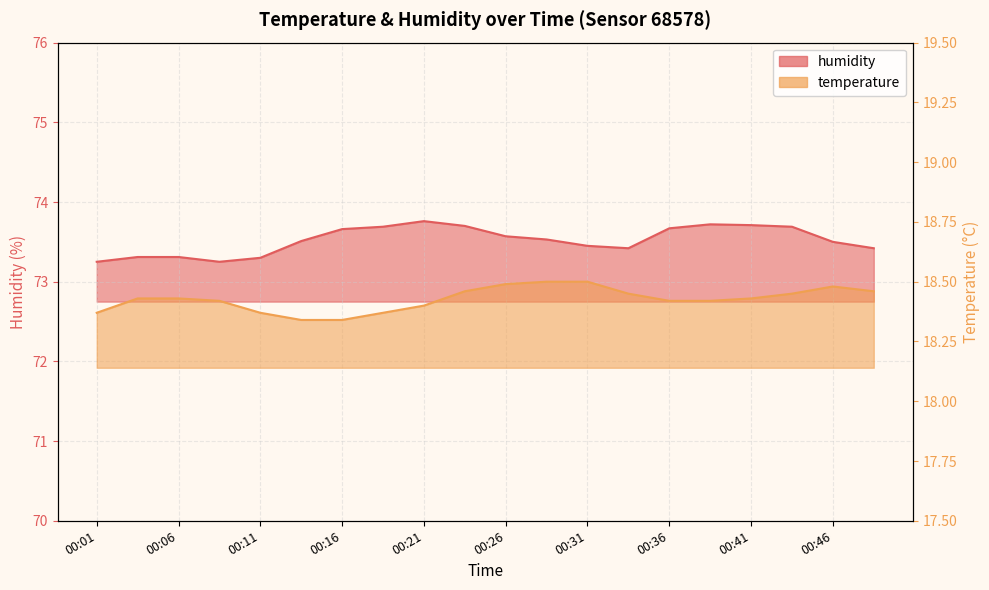

What are all the series names shown in the legend?

temperature, humidity